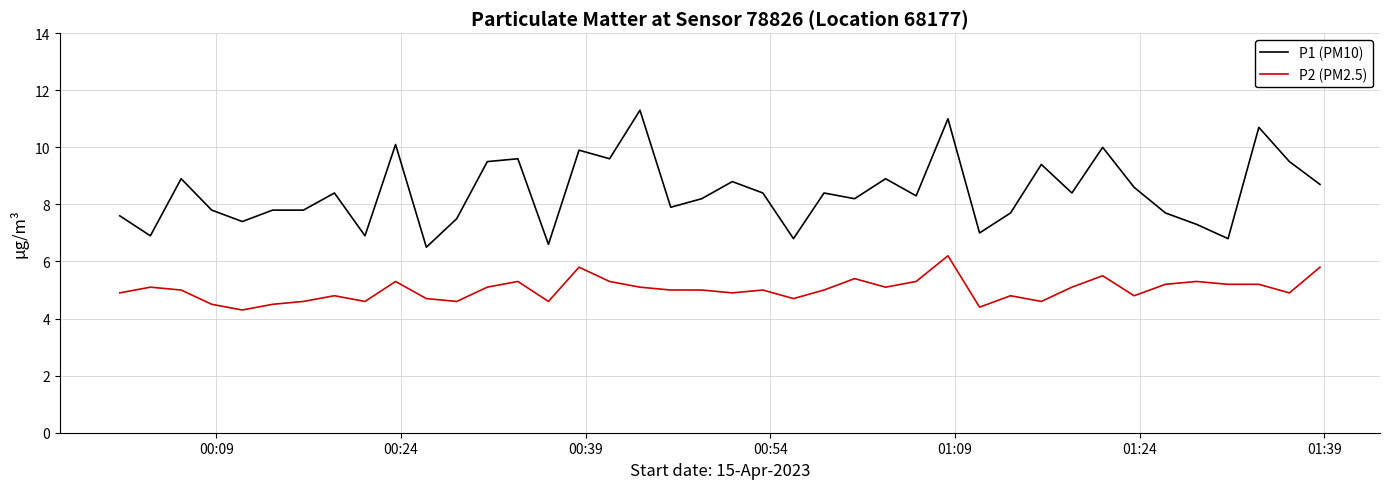

True or false: P1 (PM10) and P2 (PM2.5) cross at least once.

False